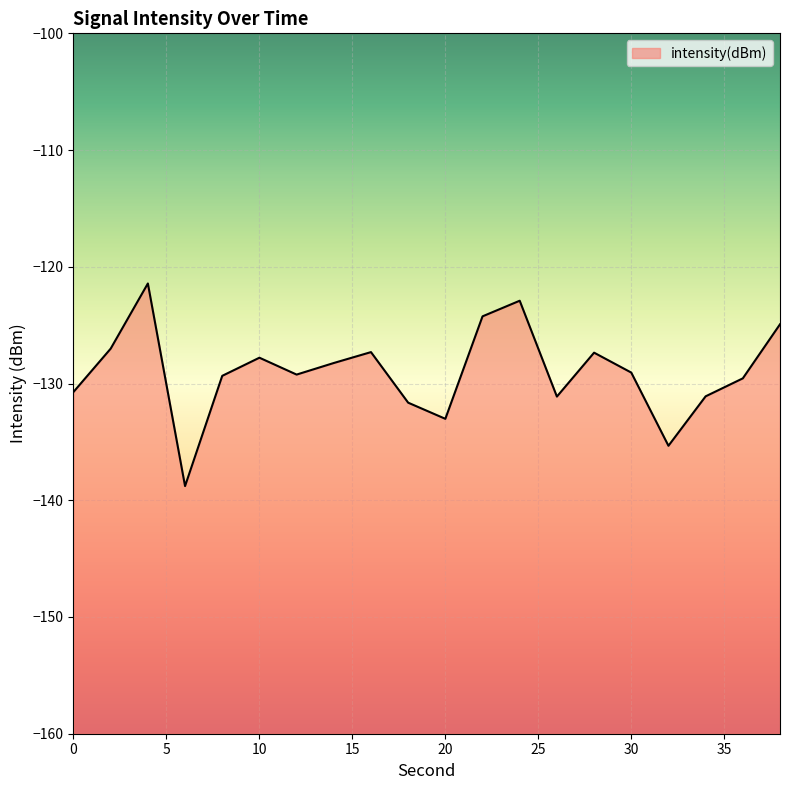

What is the difference between the second highest and minimum values?

15.9